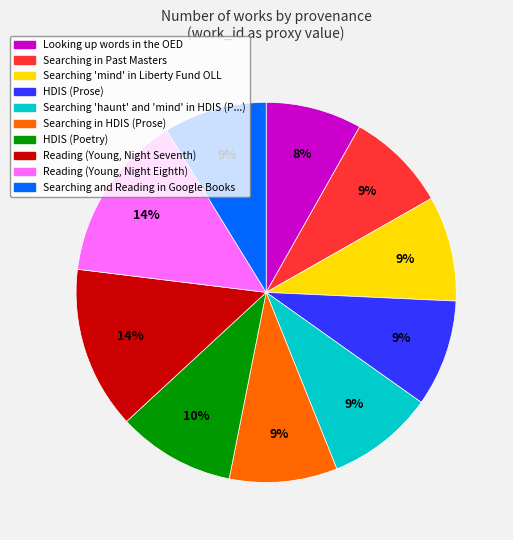

Is there a majority slice in this chart?

No